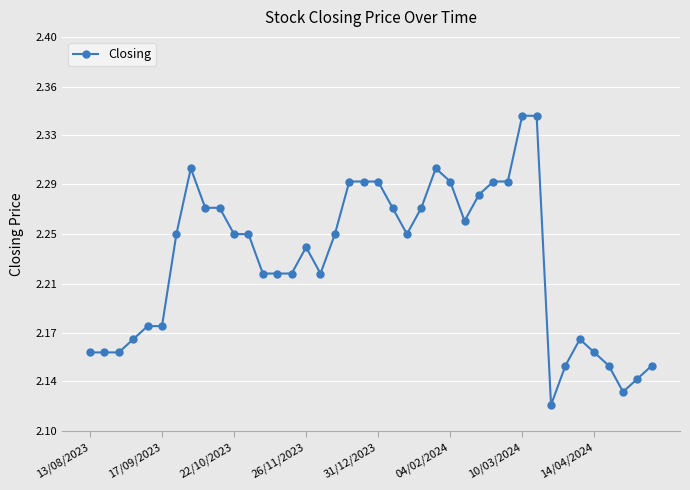

Does the chart have visible grid lines?

Yes